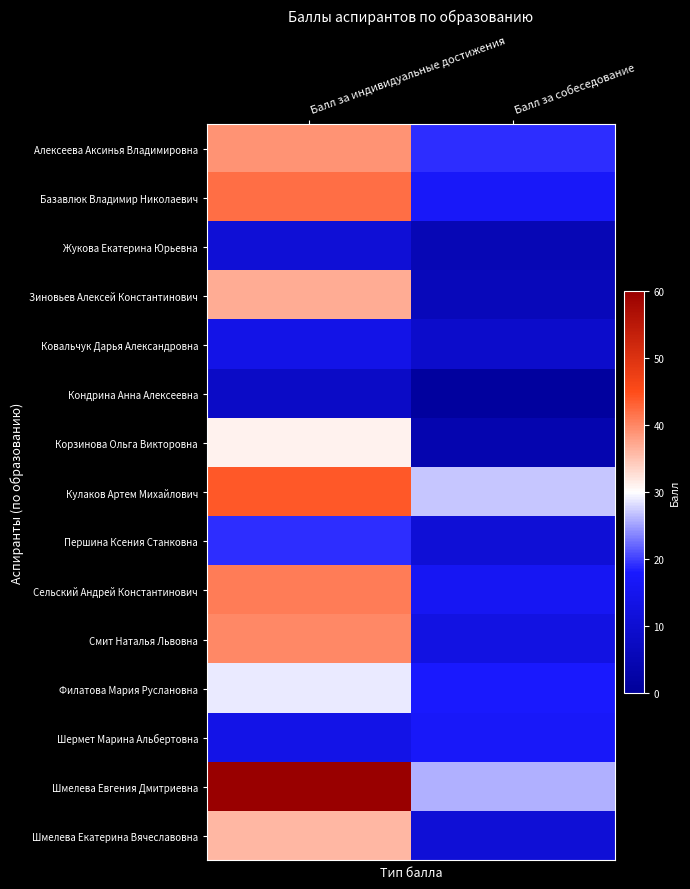

At which category is the sum across all series the highest?

Балл за индивидуальные достижения